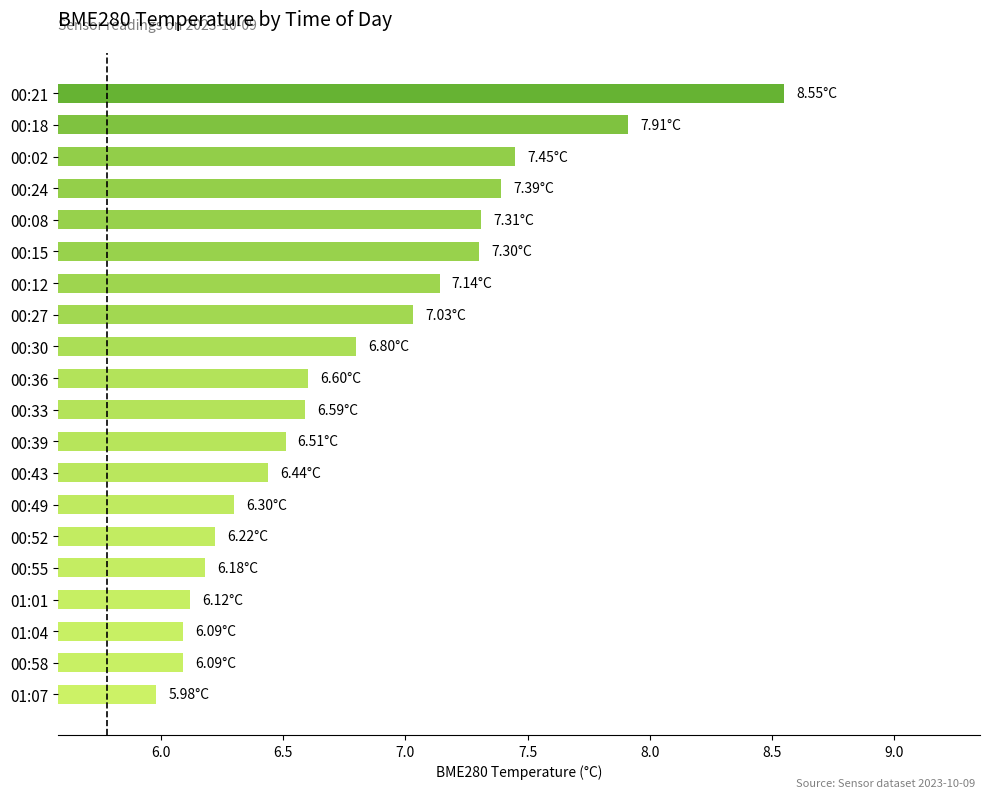

What is the sum of all values?

136.0